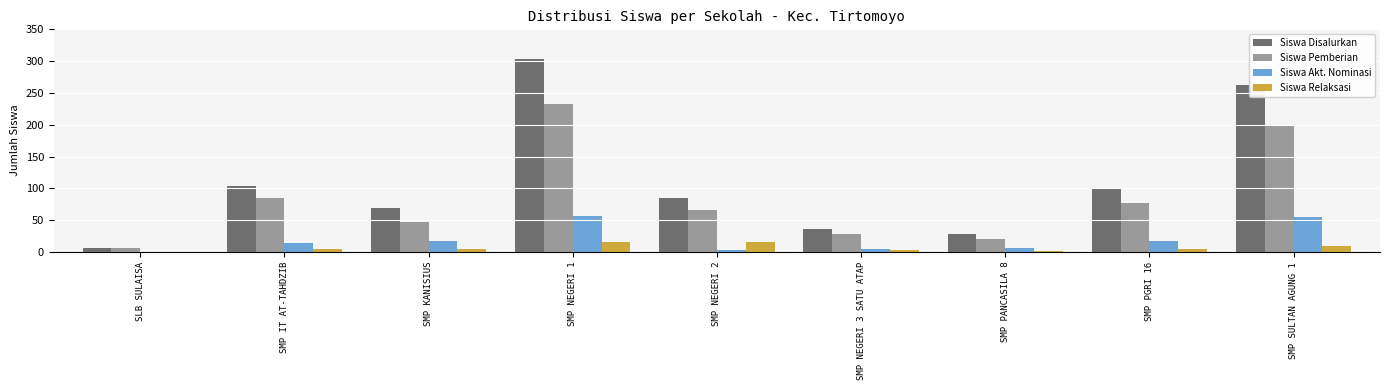

True or false: Siswa Disalurkan has a value of 48 at SMP NEGERI 3 SATU ATAP.

False